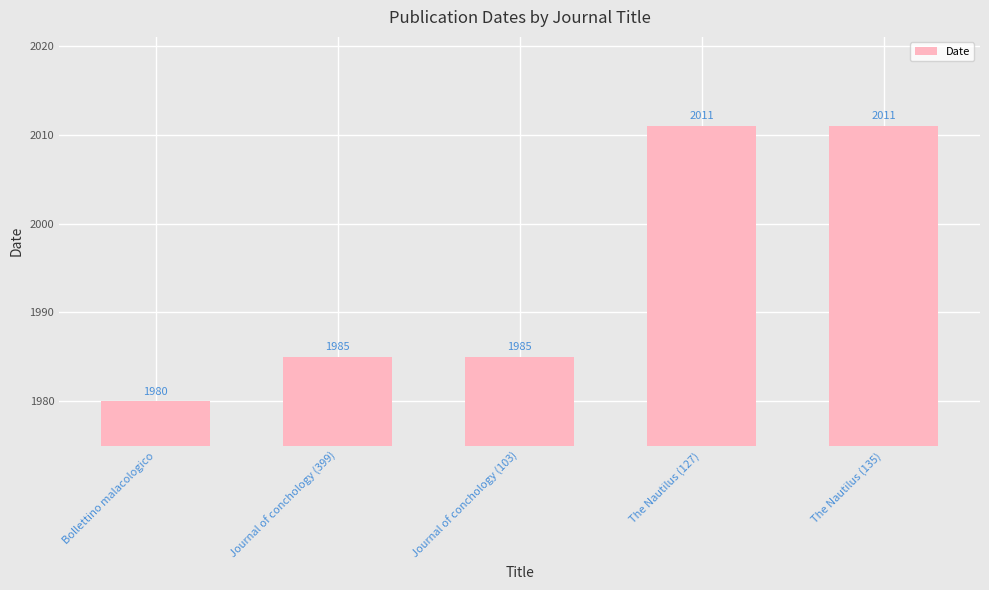

What is the average value?

1994